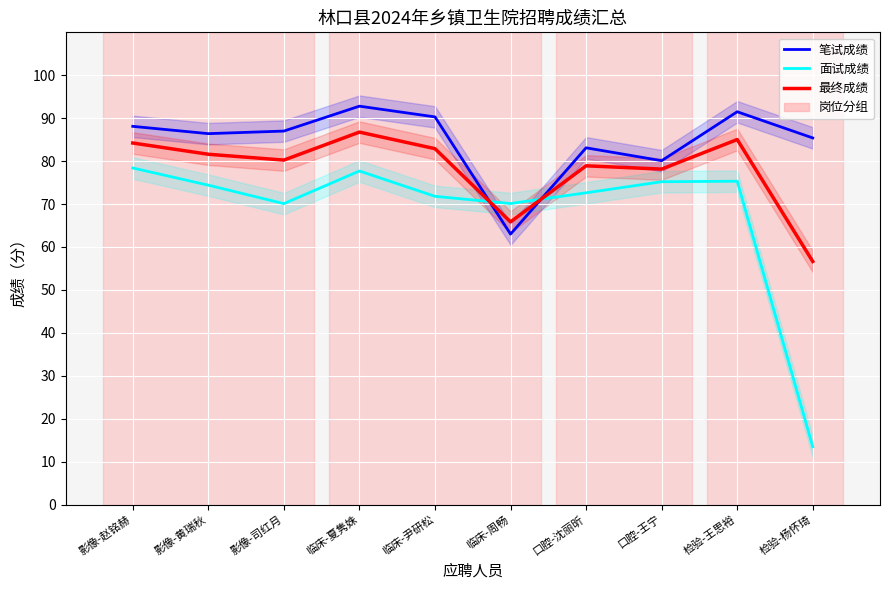

True or false: 面试成绩 has a value of 75.2 at 口腔-王宁.

True